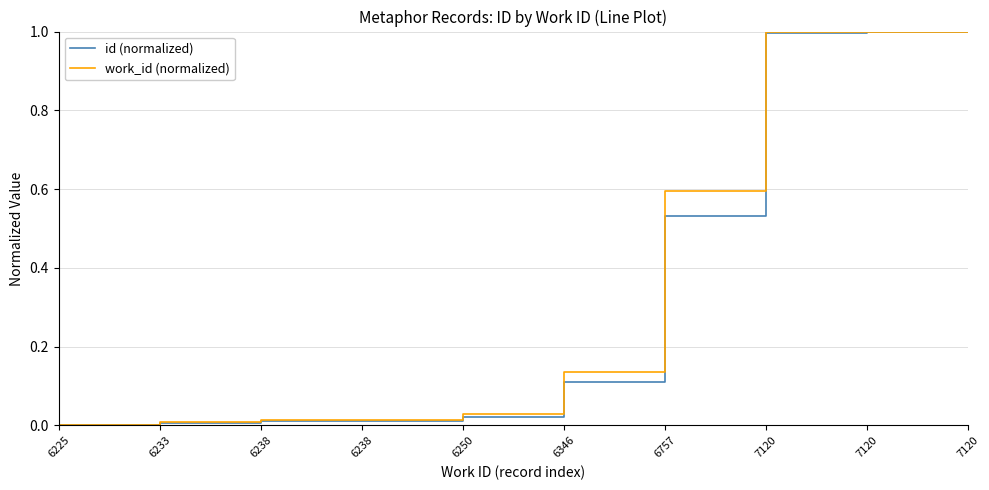

The work_id (normalized) series shows 1.7 at 7120. True or false?

False